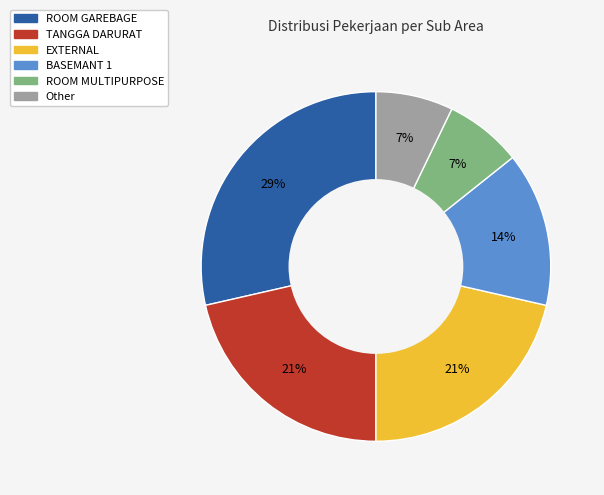

Approximately how many times larger is the value at Other compared to EXTERNAL?

0.3